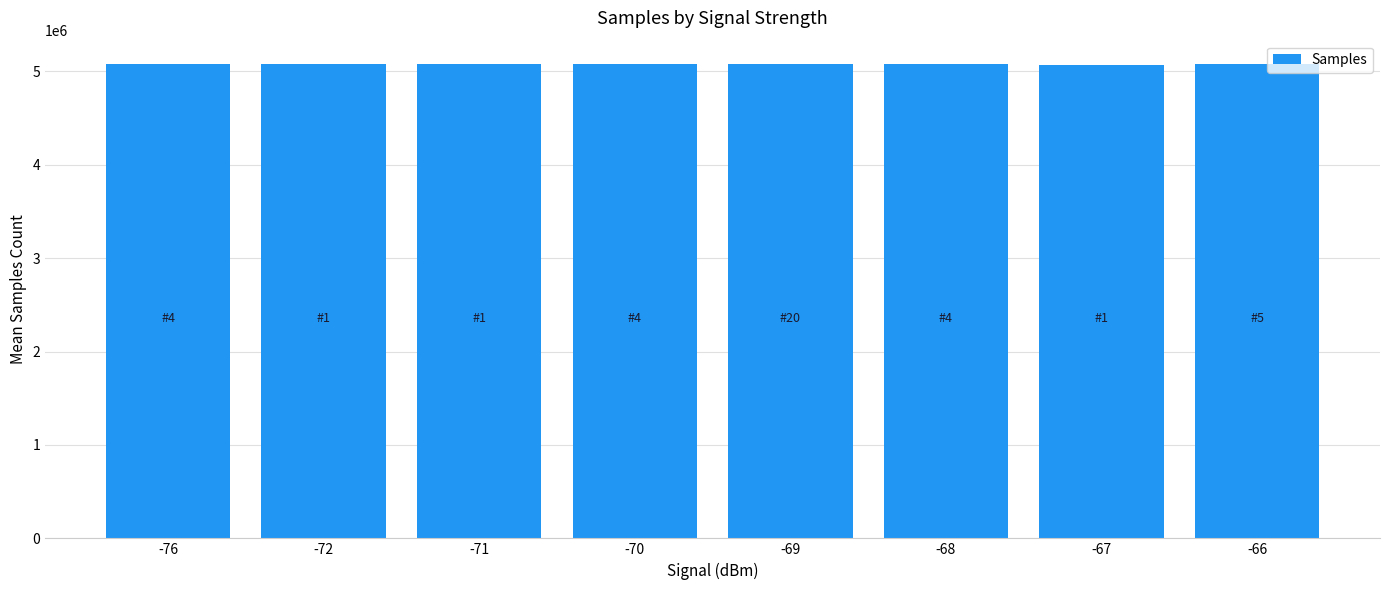

What is the ratio of the value at -67 to the value at -68?

1.0